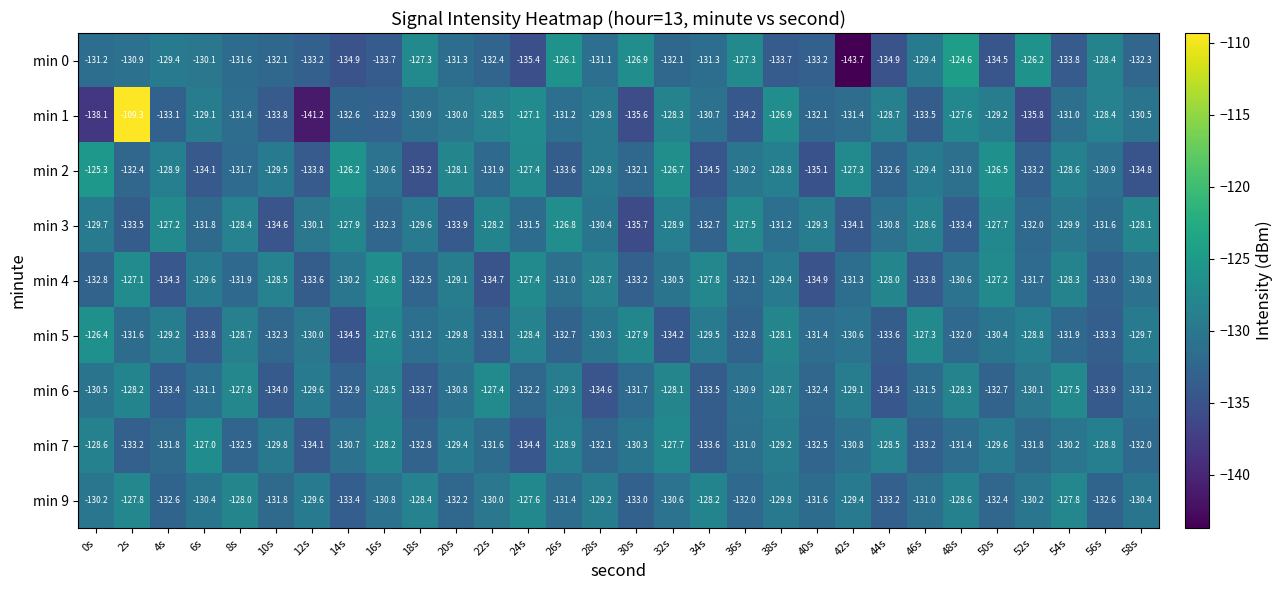

What is the smallest value displayed?

-143.7